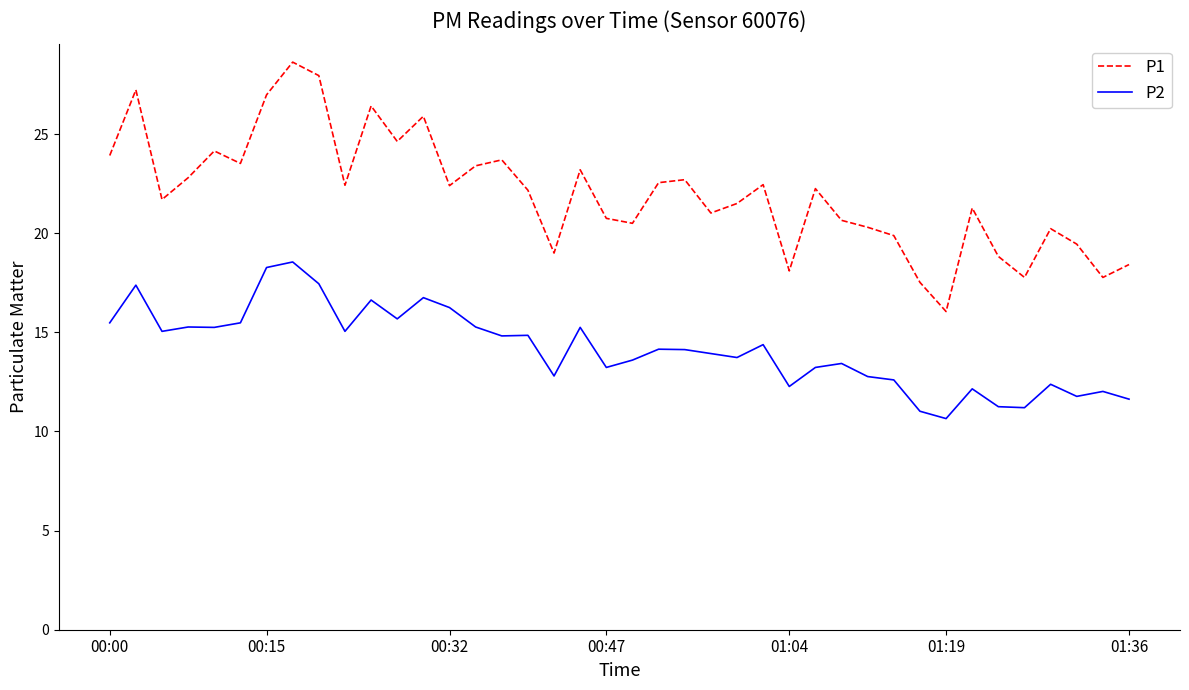

True or false: P1 and P2 intersect in this chart.

False